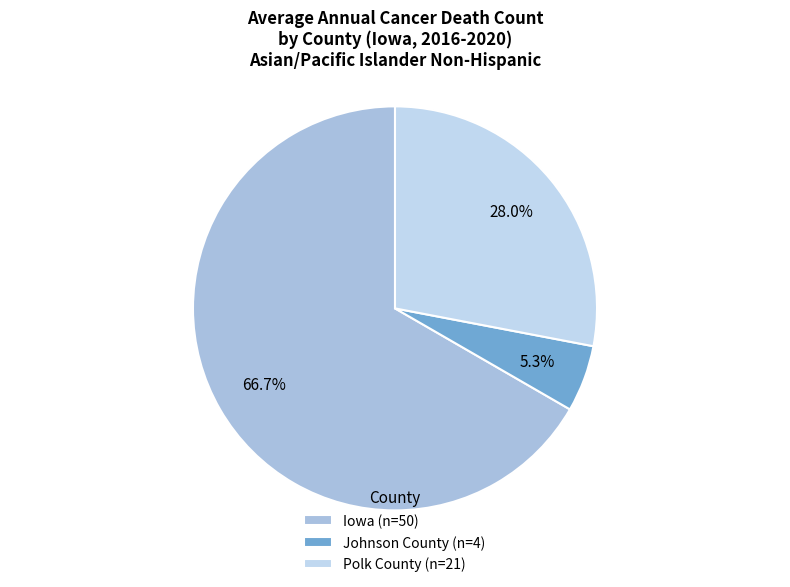

What is the majority slice?

Iowa